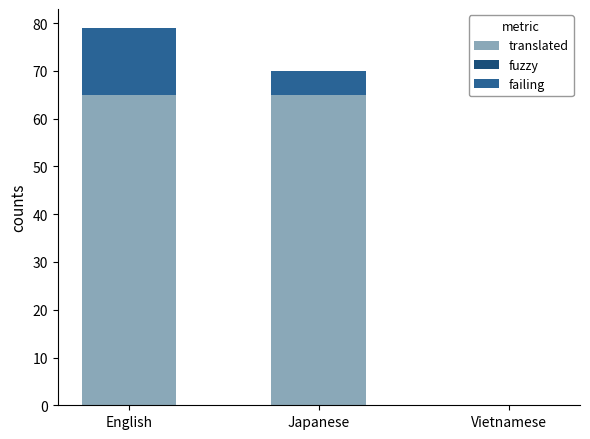

How many series are shown in this chart?

2